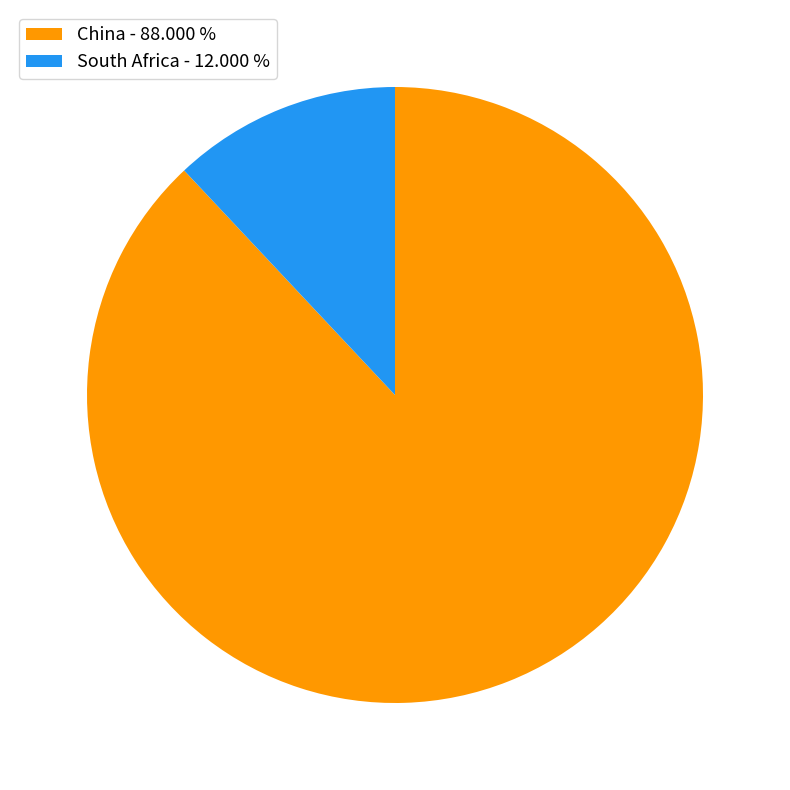

How many segments does this pie chart have?

2